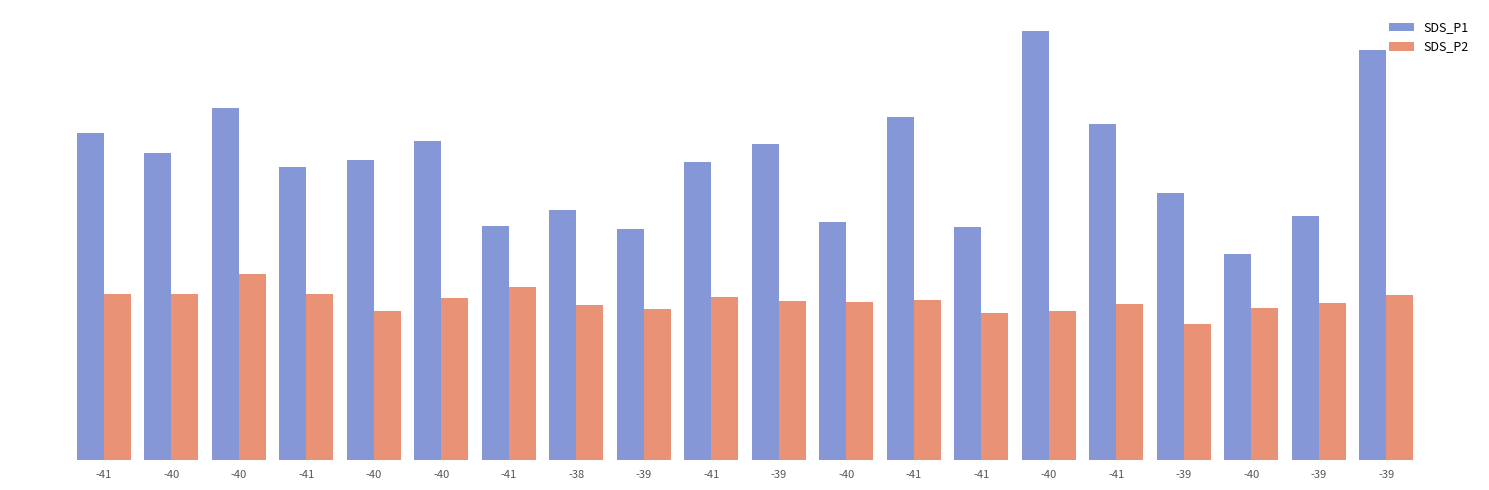

Are the bars horizontal?

No